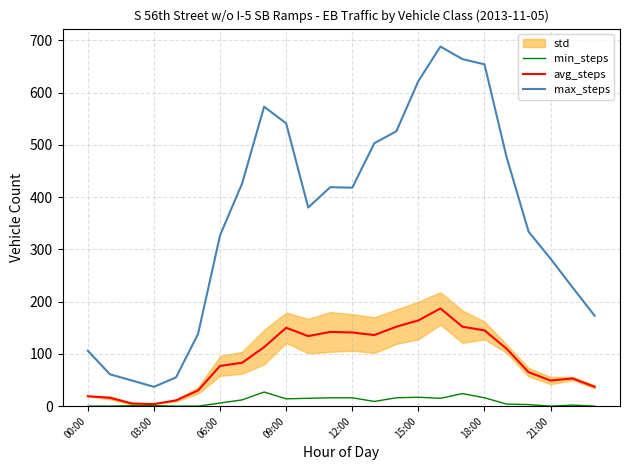

What is the highest value of the min_steps series?

27